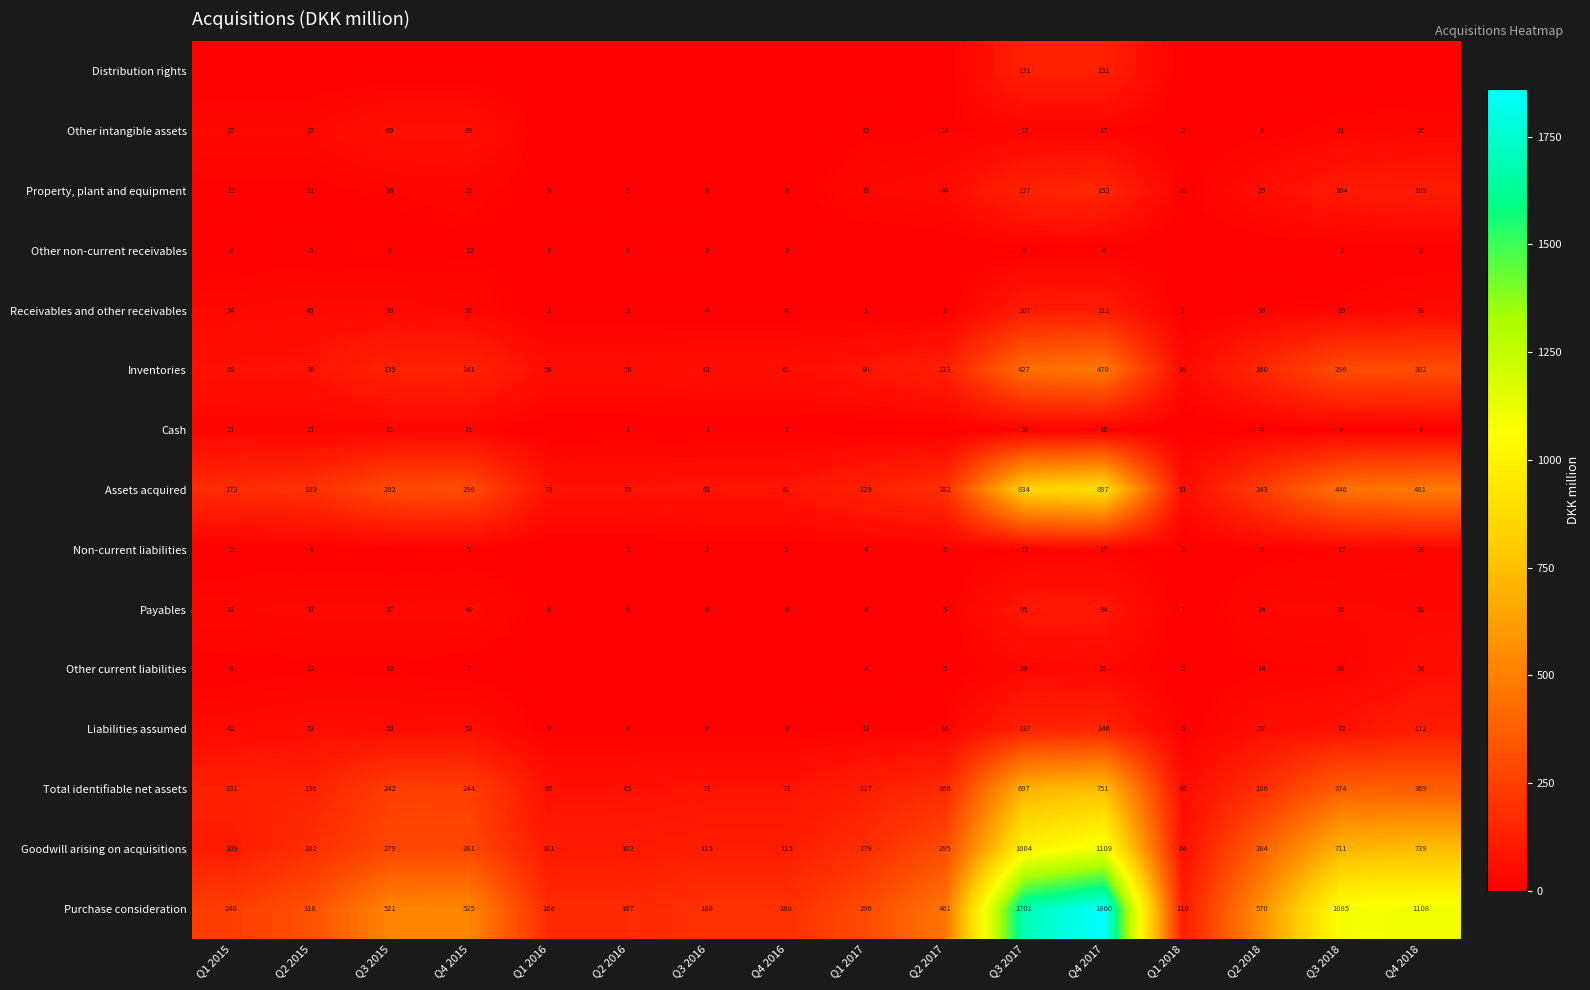

True or false: Payables has a value of 34 at Q2 2018.

True